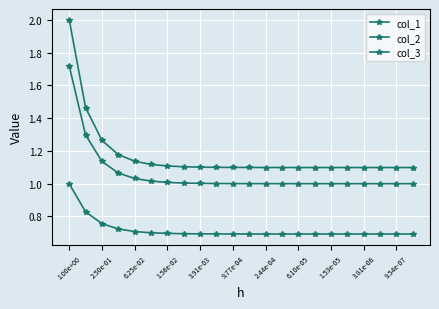

True or false: col_1 and col_3 intersect in this chart.

False